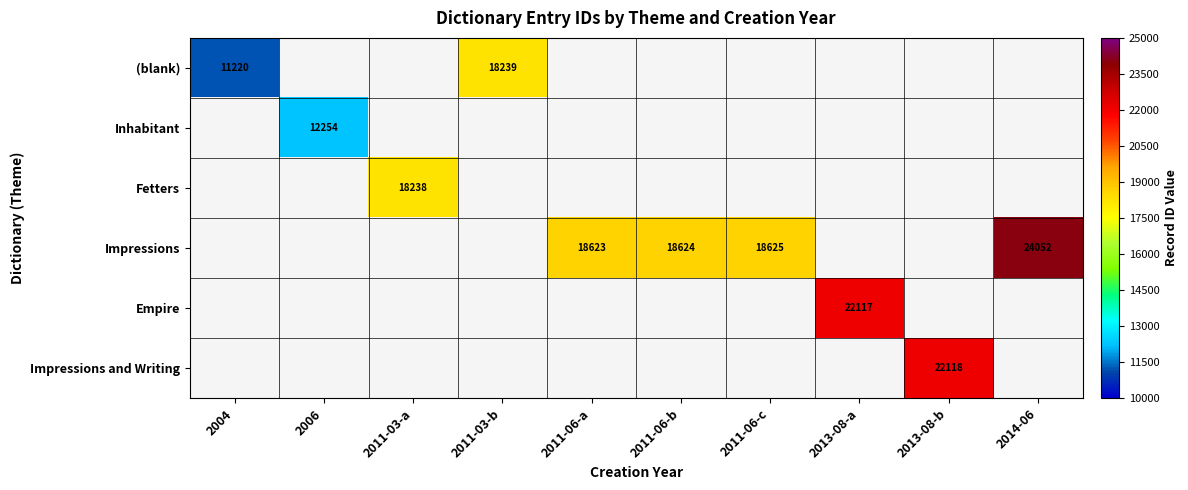

Is it true that Impressions equals 8060 at 2011-06-a?

False